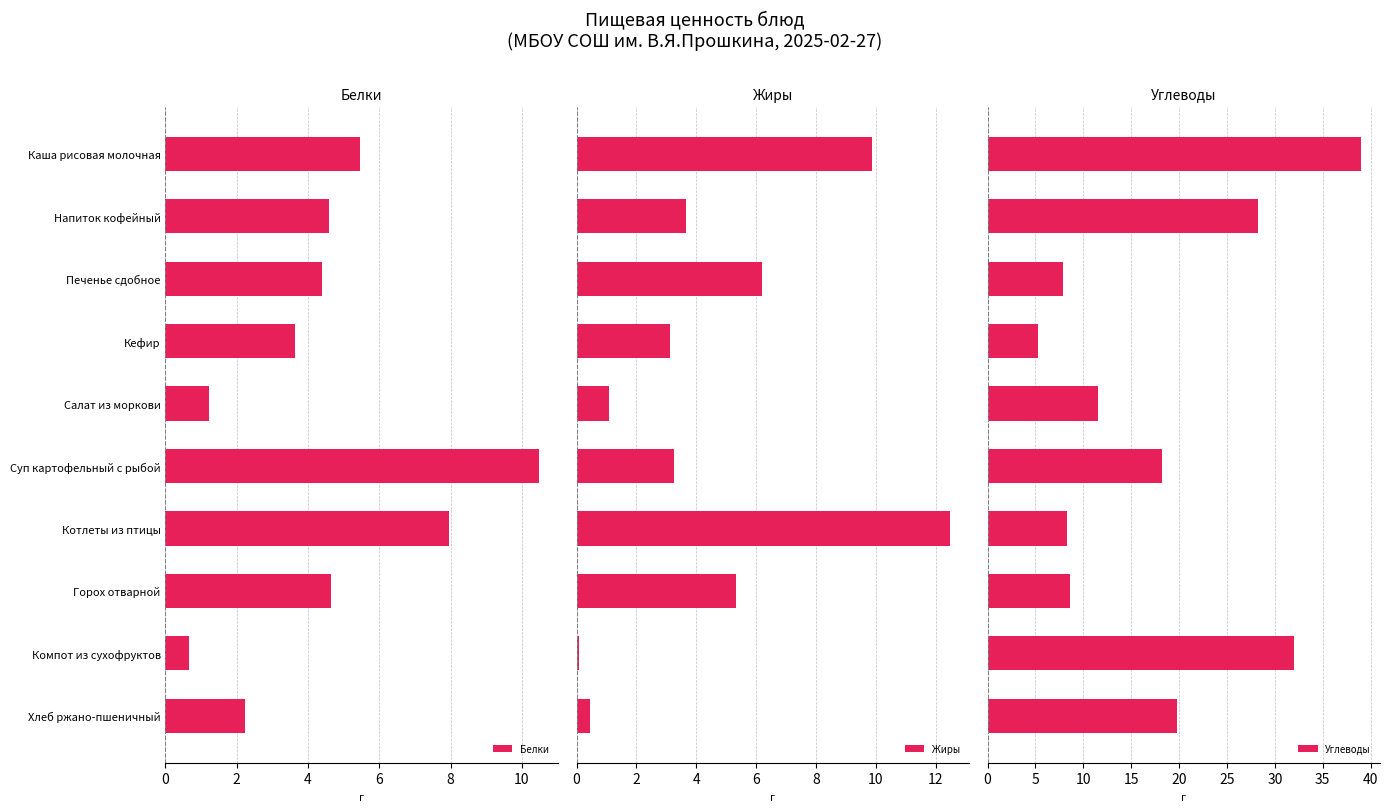

The value of Белки at Котлеты из птицы is 8.0. True or false?

True